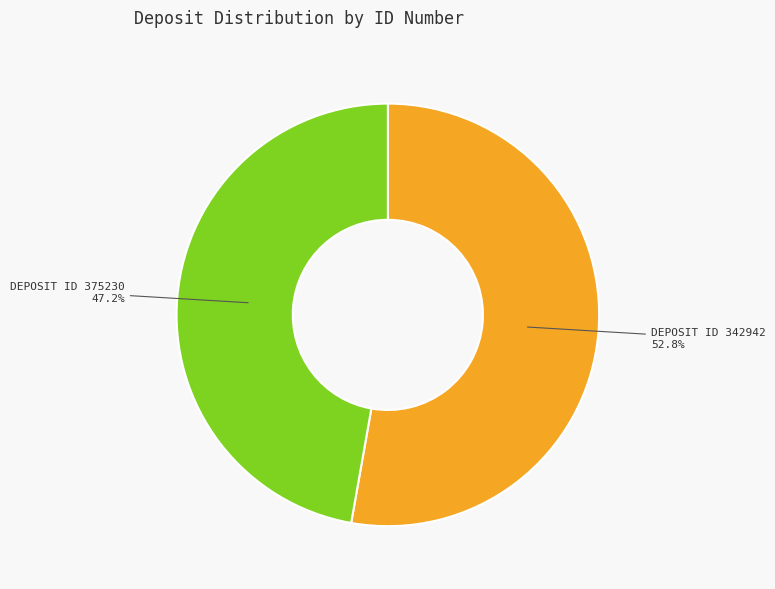

Which has a higher value, DEPOSIT ID 375230 or DEPOSIT ID 342942?

DEPOSIT ID 342942